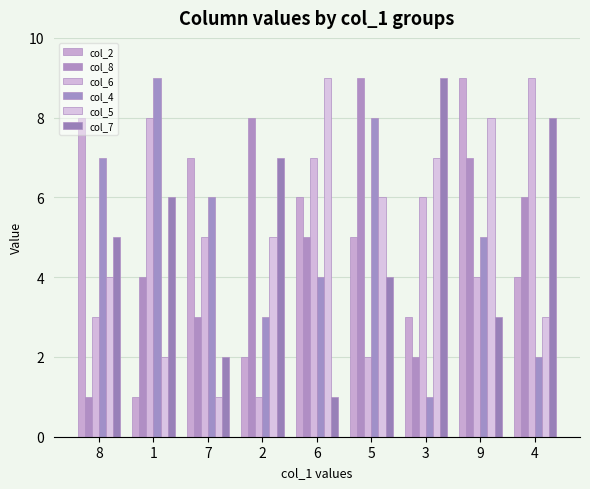

How many data points in col_4 are less than 5?

4